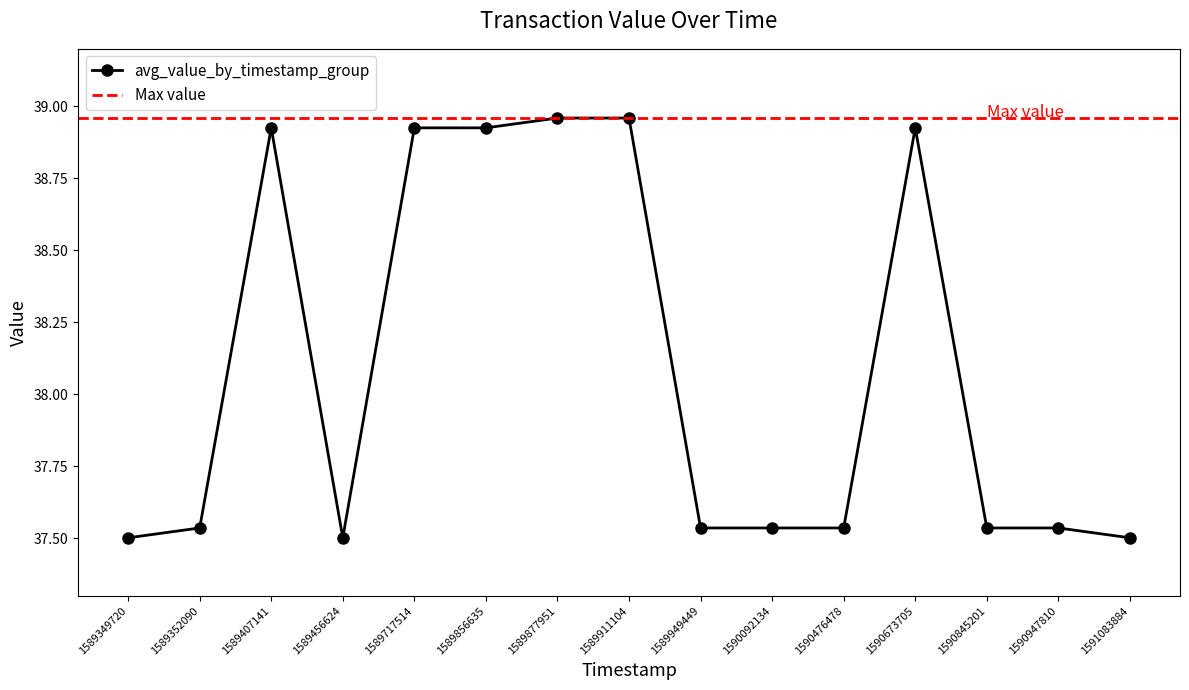

Does the chart display data point markers on the line(s)?

Yes